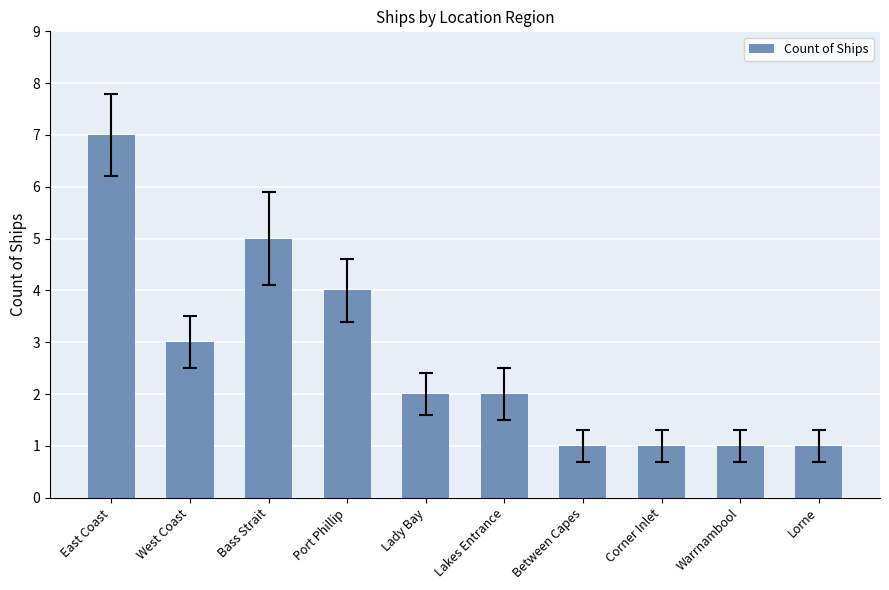

How many bars are there in total?

10